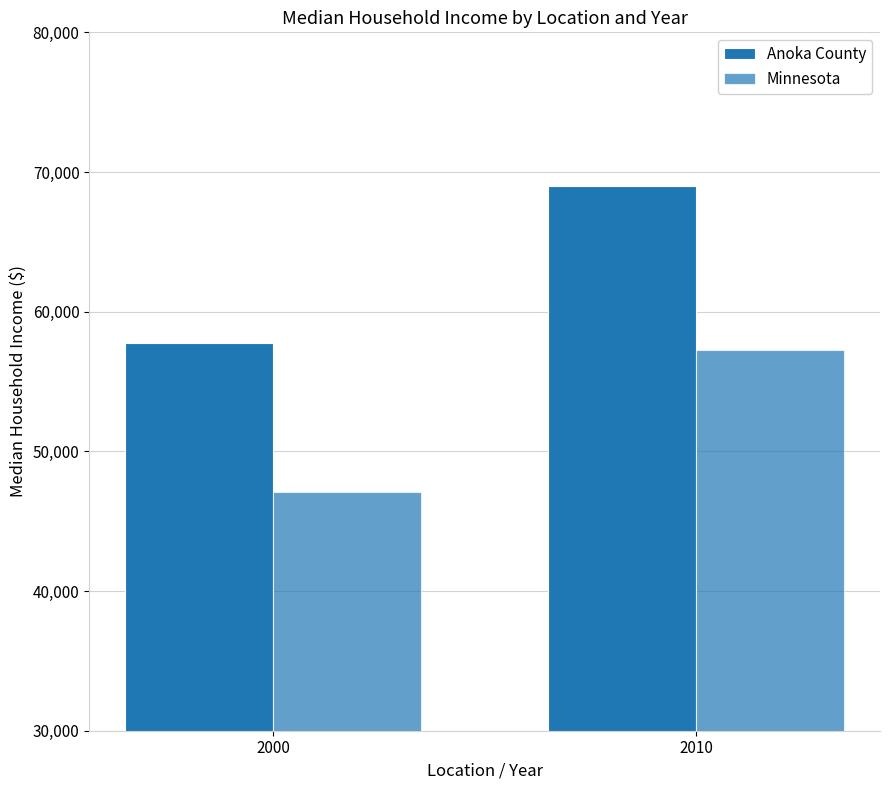

Count the number of data series in this chart.

2